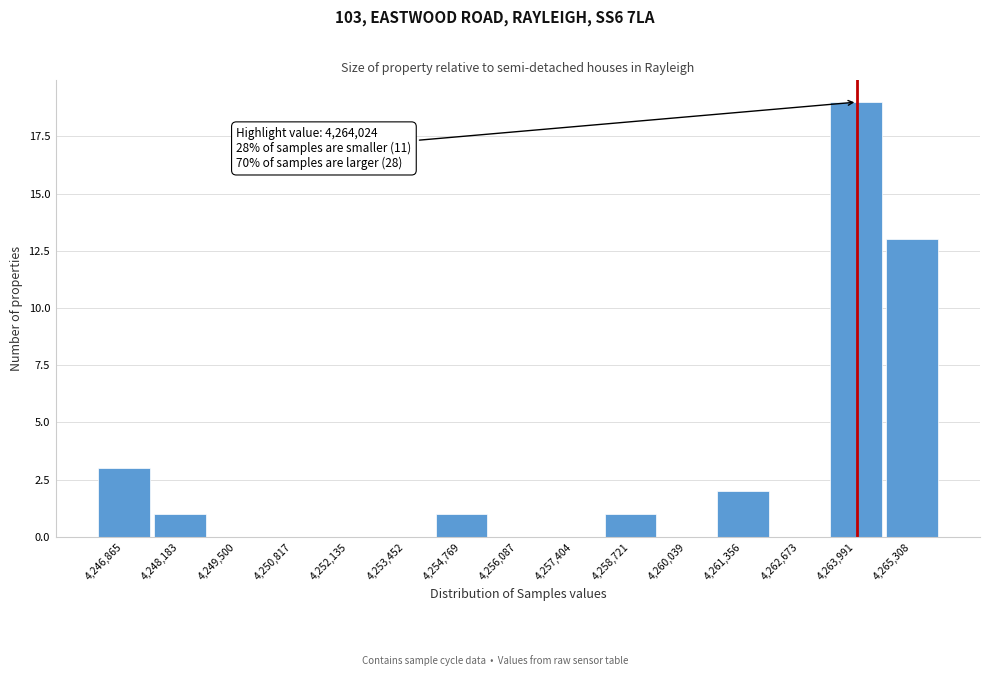

Over which range of the x-axis is the bar tallest?

4263400 to 4264600